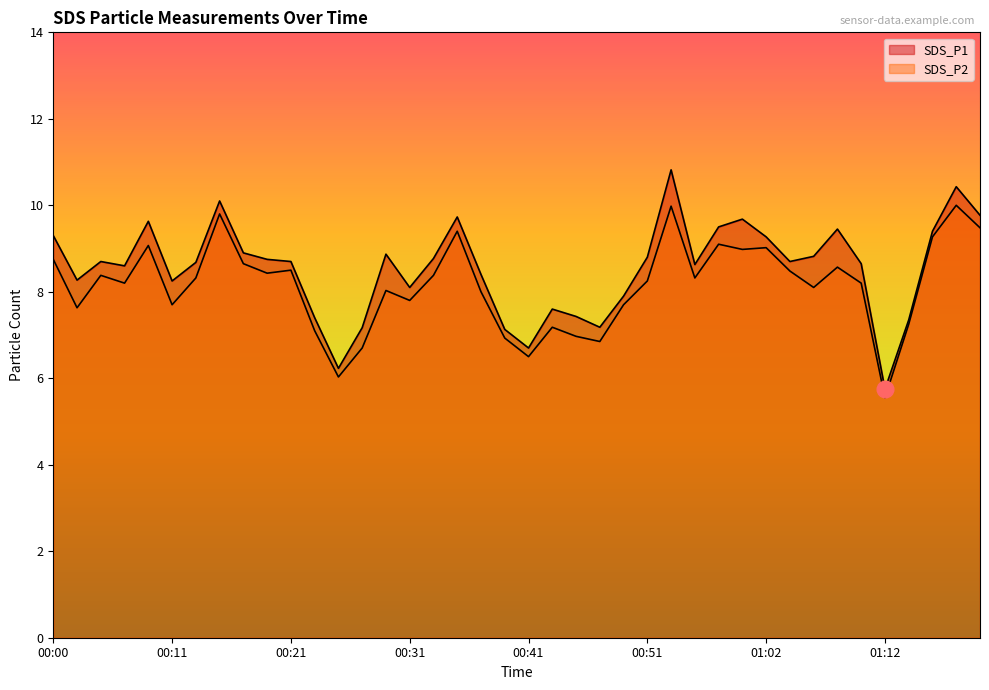

Does the chart have visible grid lines?

No